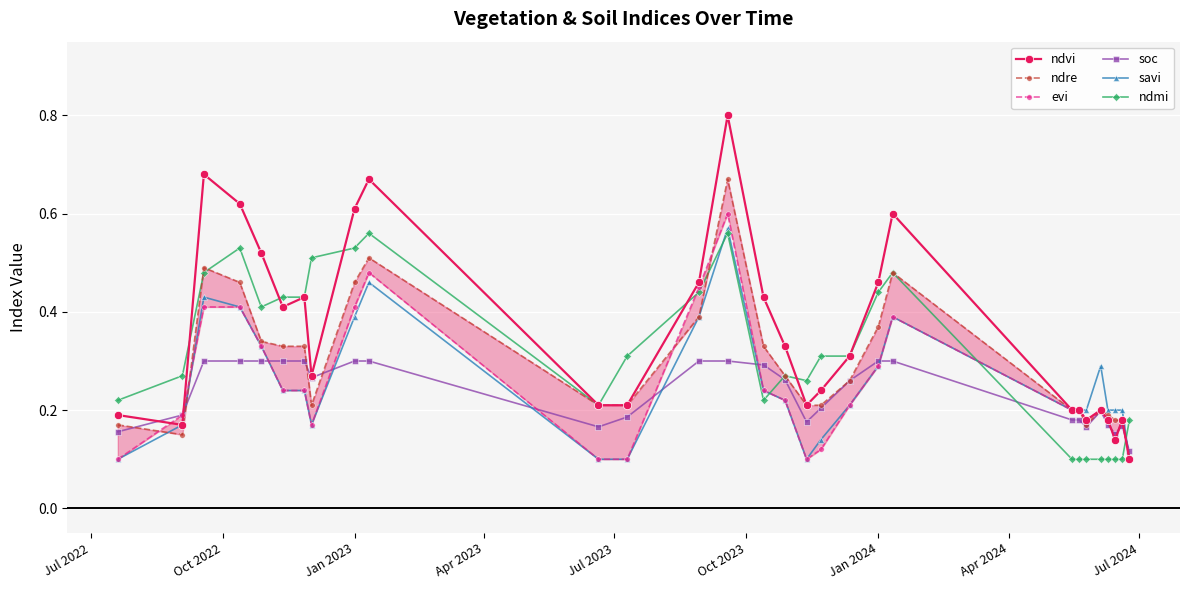

True or false: soc has more than 0 interior local peaks.

True